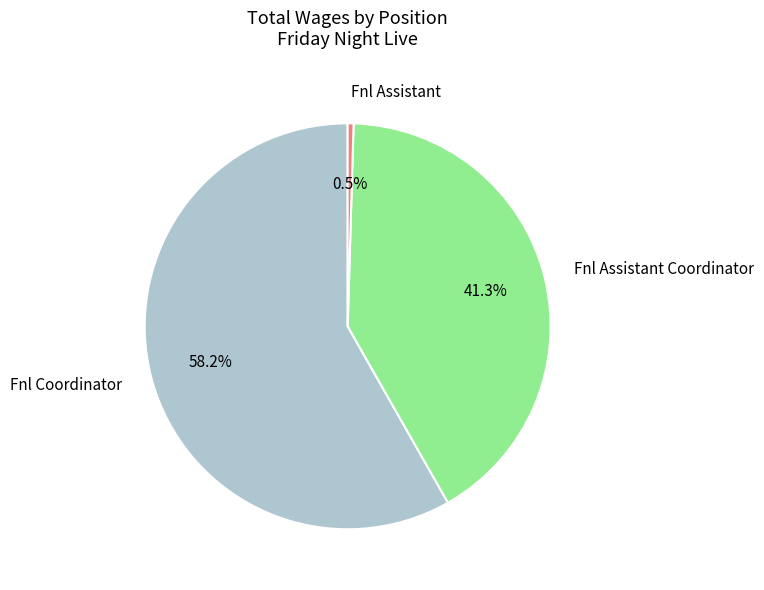

Rank the categories by value from highest to lowest.

Fnl Coordinator, Fnl Assistant Coordinator, Fnl Assistant